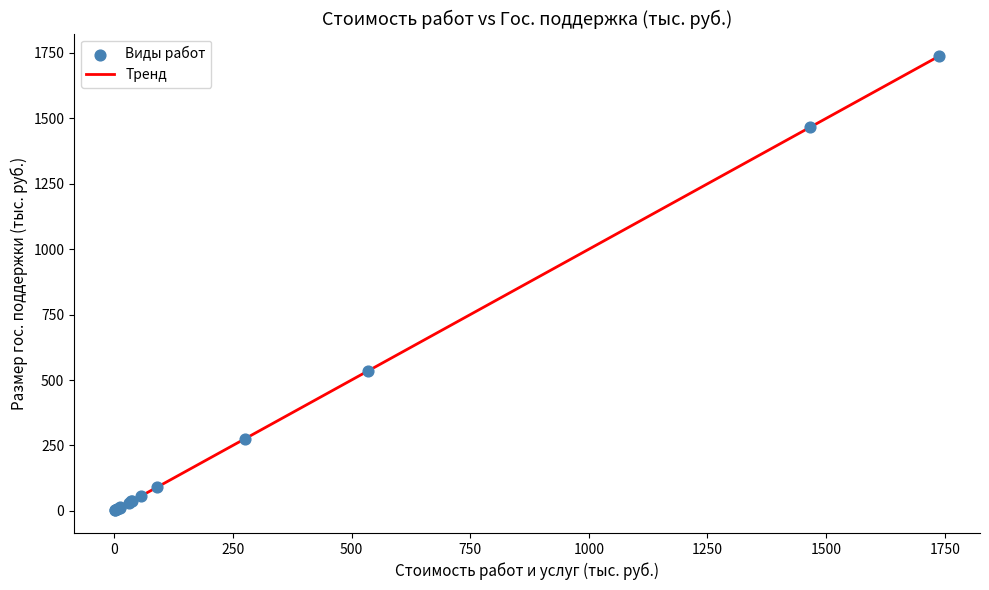

What is the greatest value displayed?

1737.4